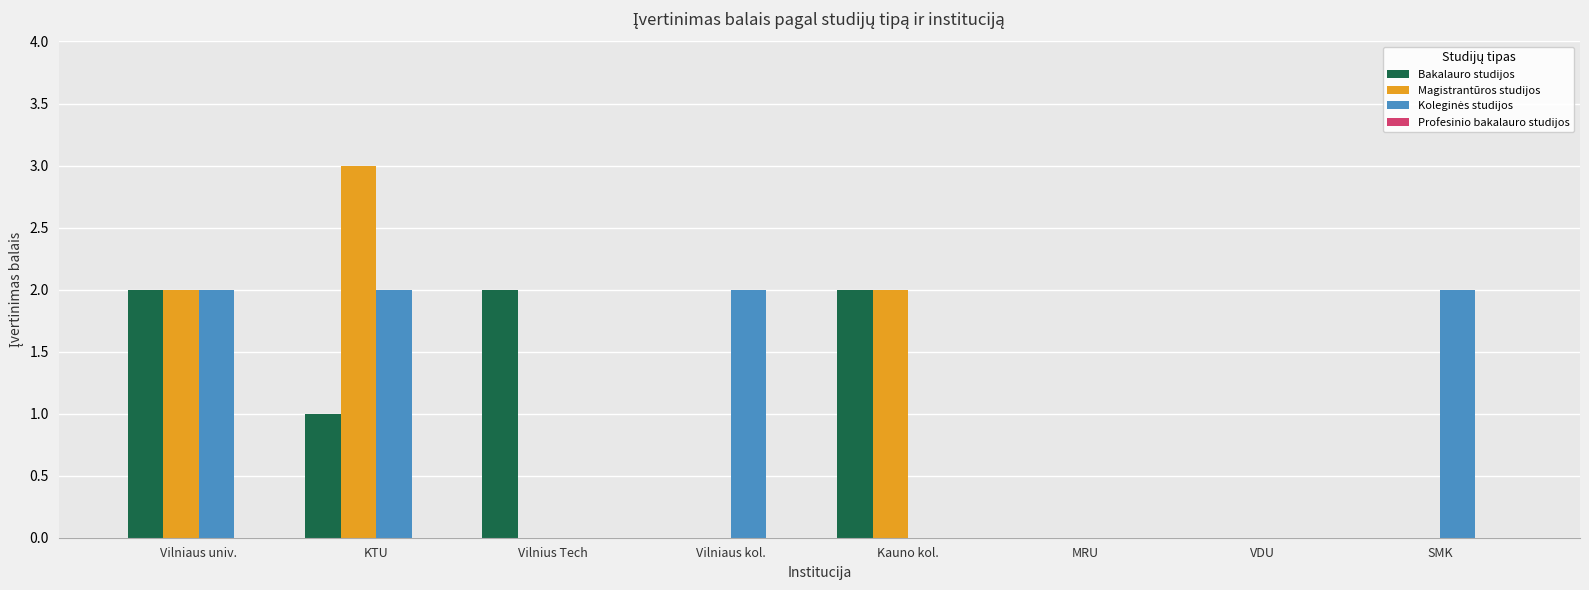

What is the sum of all Bakalauro studijos values?

7